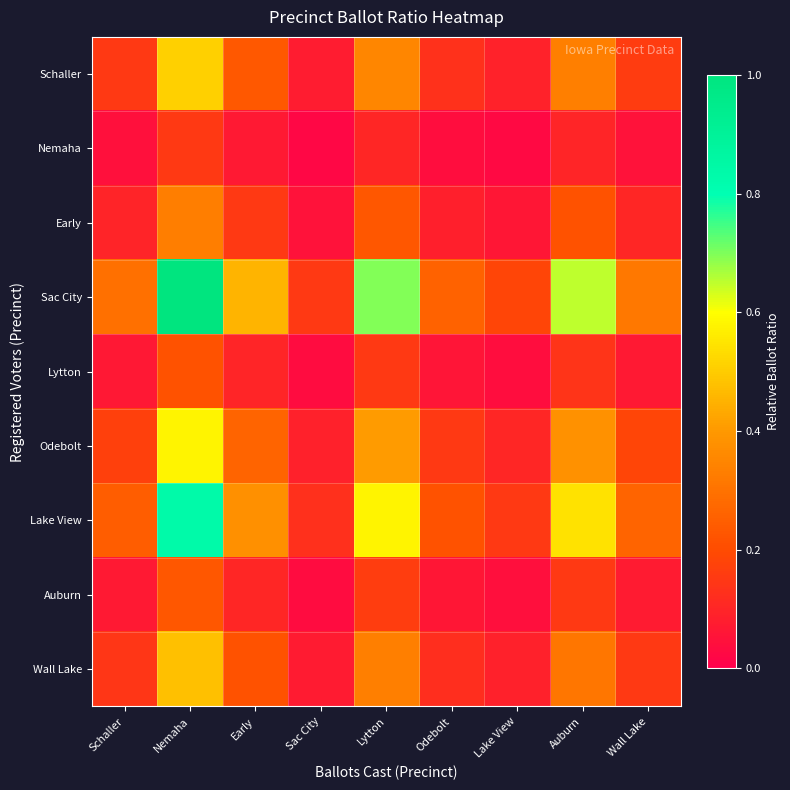

Rank the series at Early from lowest to highest value.

Nemaha, Lytton, Auburn, Early, Wall Lake, Schaller, Odebolt, Lake View, Sac City